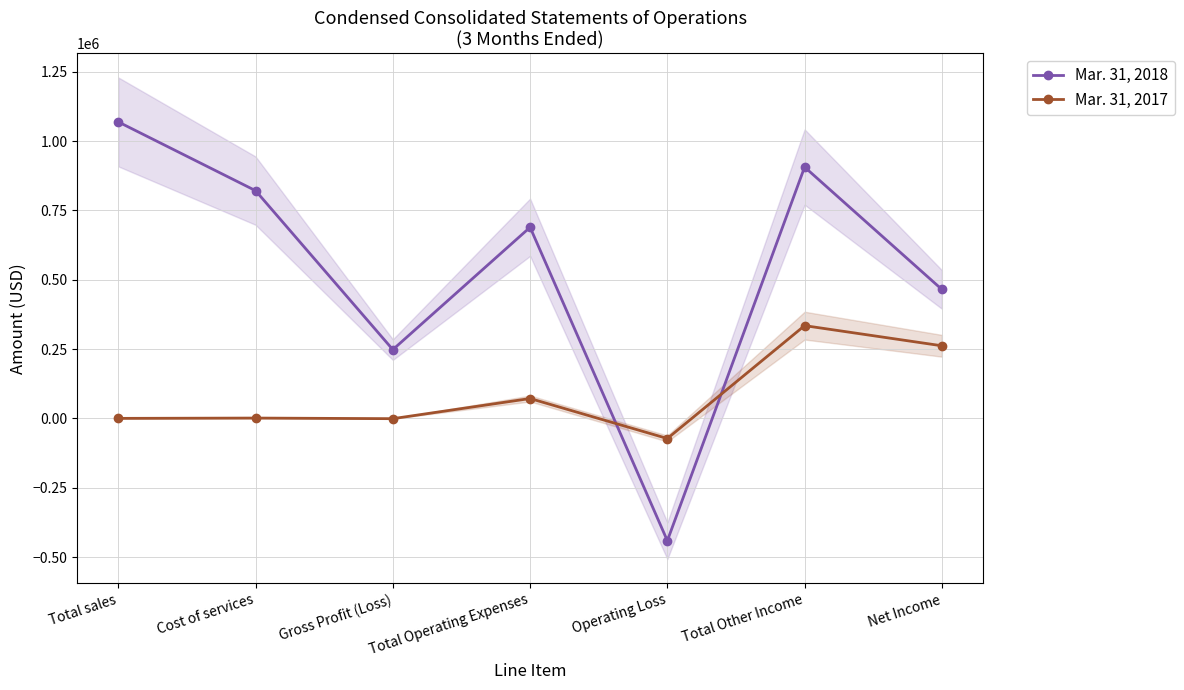

Which has a higher value, Total sales or Total Operating Expenses?

Total sales